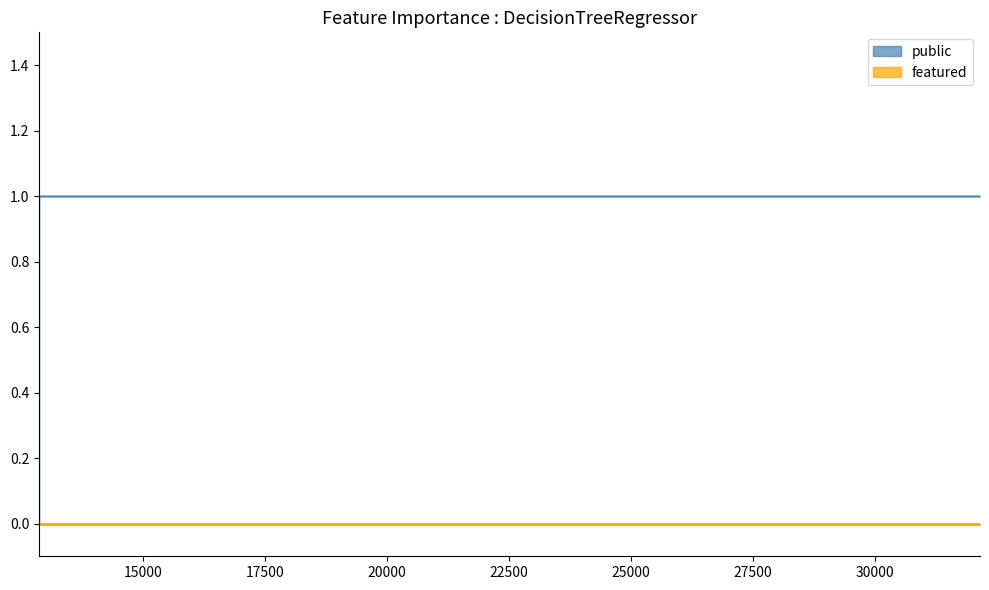

What is the value of the public point at the 2nd from the left?

1